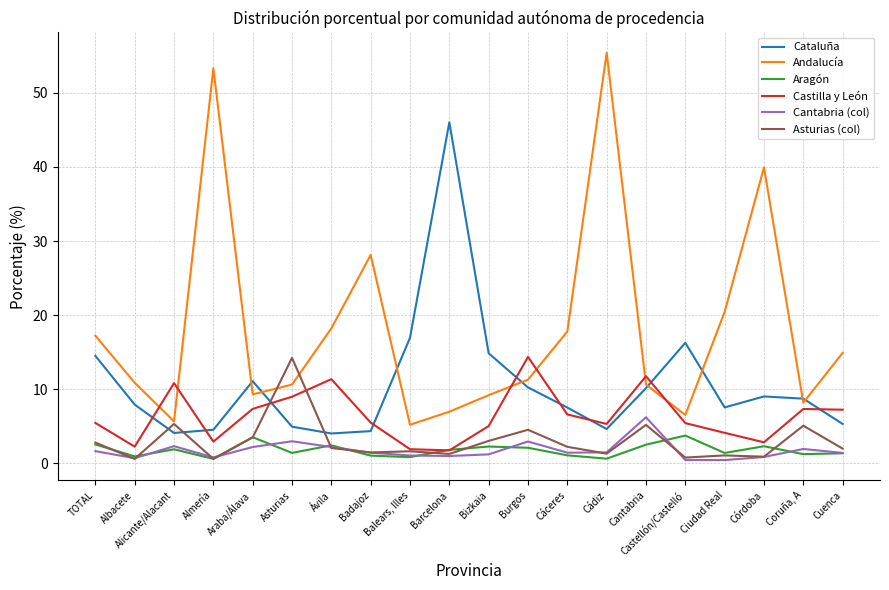

The value of Asturias (col) at Araba/Álava is 3.5. True or false?

True